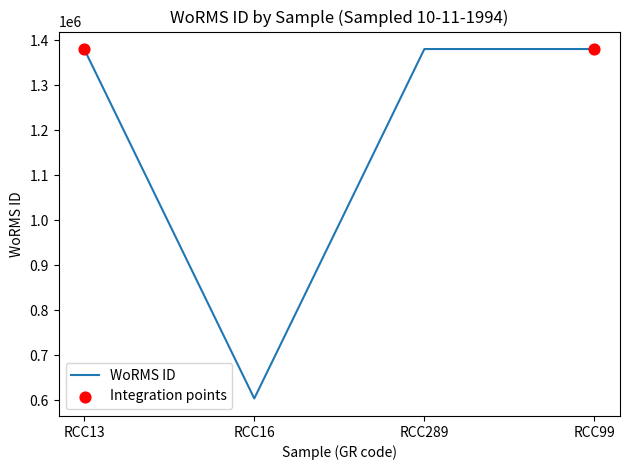

Which has a higher value, RCC16 or RCC99?

RCC99